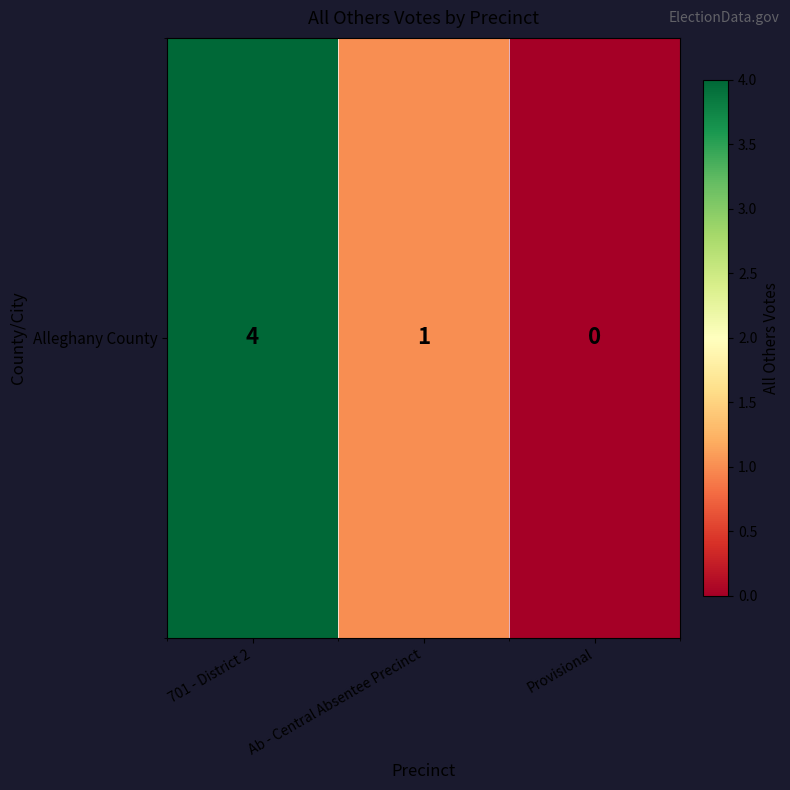

Reading left to right, what are all the values shown in this chart?

701 - District 2=4	Ab - Central Absentee Precinct=1	Provisional=0